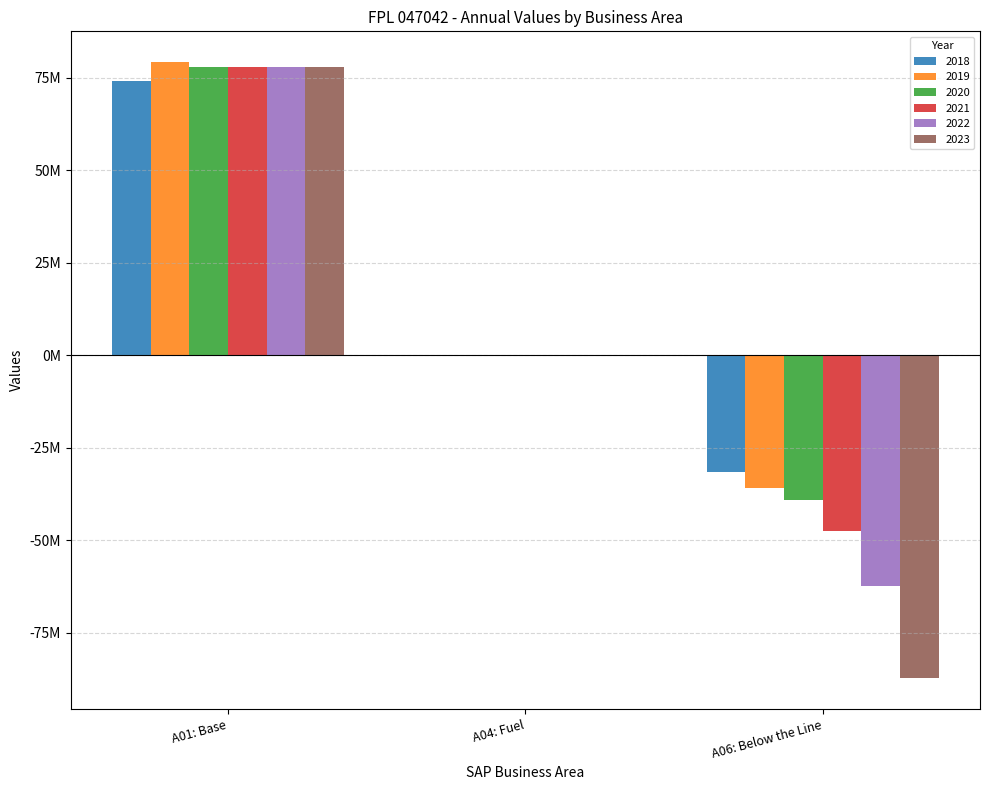

The value of 2021 at A06: Below the Line is -69536181.8. True or false?

False